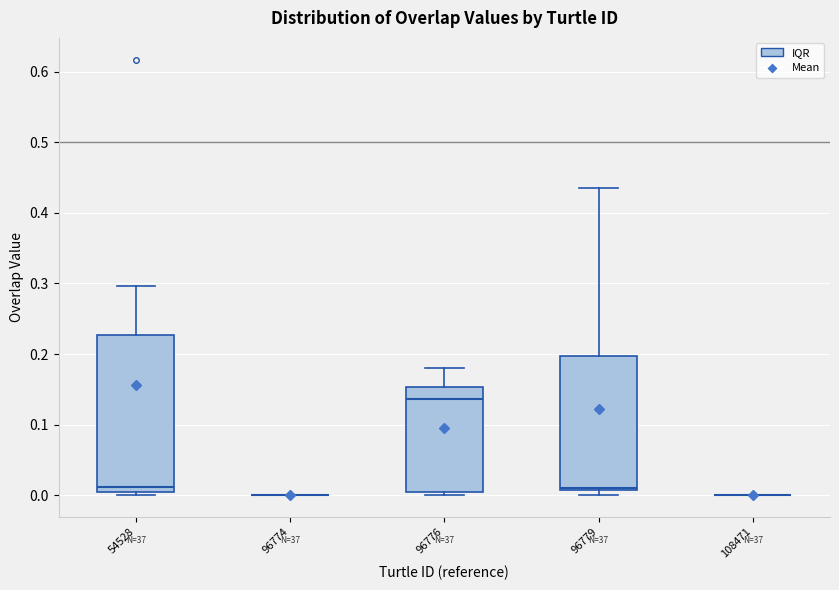

Comparing the boxes themselves (not the whiskers), which one is the tallest?

54528